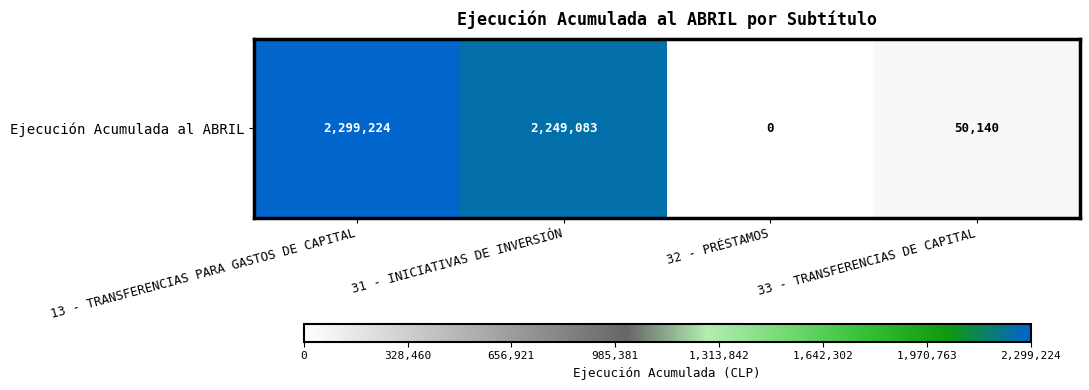

Reading left to right, list all the values displayed in this chart.

2299224	2249083	0	50140